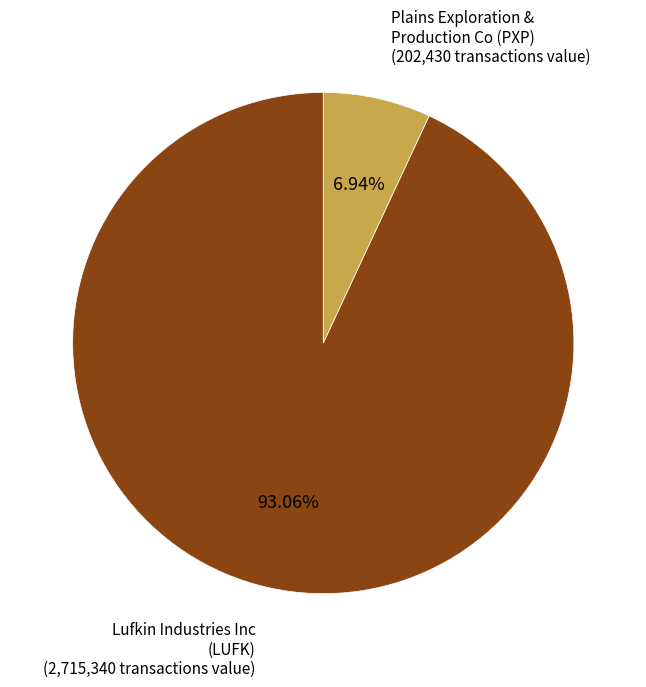

Which has a higher value, Plains Exploration & Production Co (PXP) or Lufkin Industries Inc (LUFK)?

Lufkin Industries Inc (LUFK)